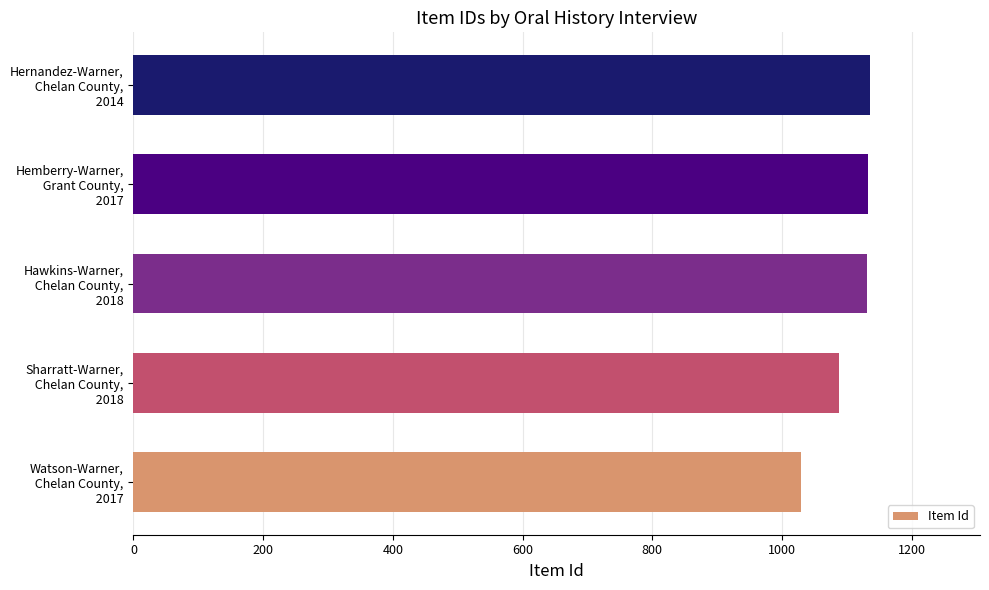

At which label is the value closest to 1082?

Sharratt-Warner,
 Chelan County,
 2018